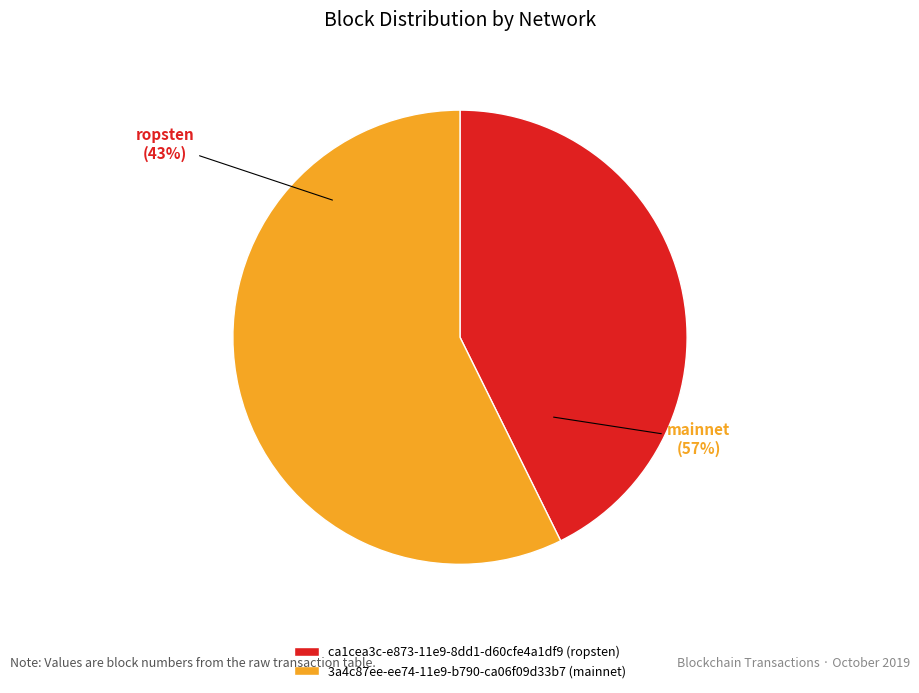

Rank the categories by value from lowest to highest.

ca1cea3c-e873-11e9-8dd1-d60cfe4a1df9 (ropsten), 3a4c87ee-ee74-11e9-b790-ca06f09d33b7 (mainnet)